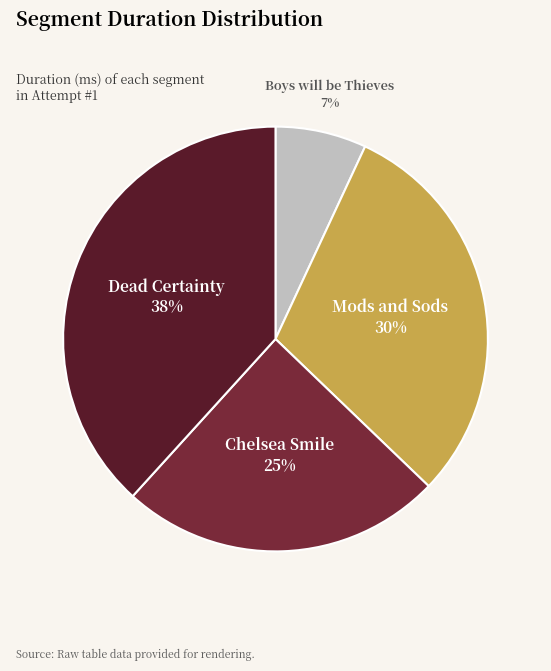

Which category has the smallest portion of the pie?

Boys will be Thieves